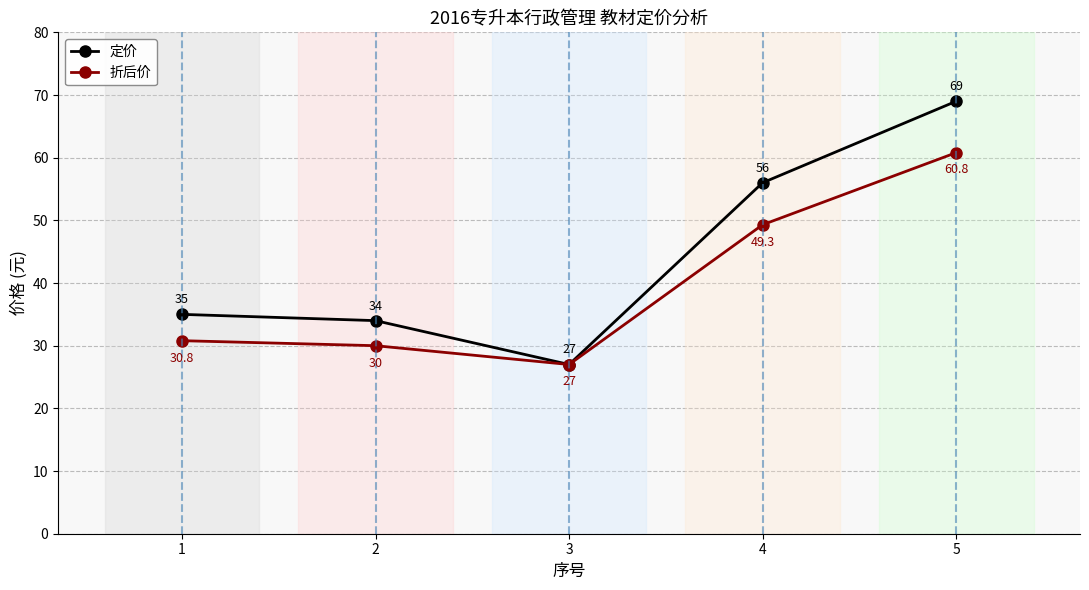

At which category does 折后价 reach its first local valley?

3